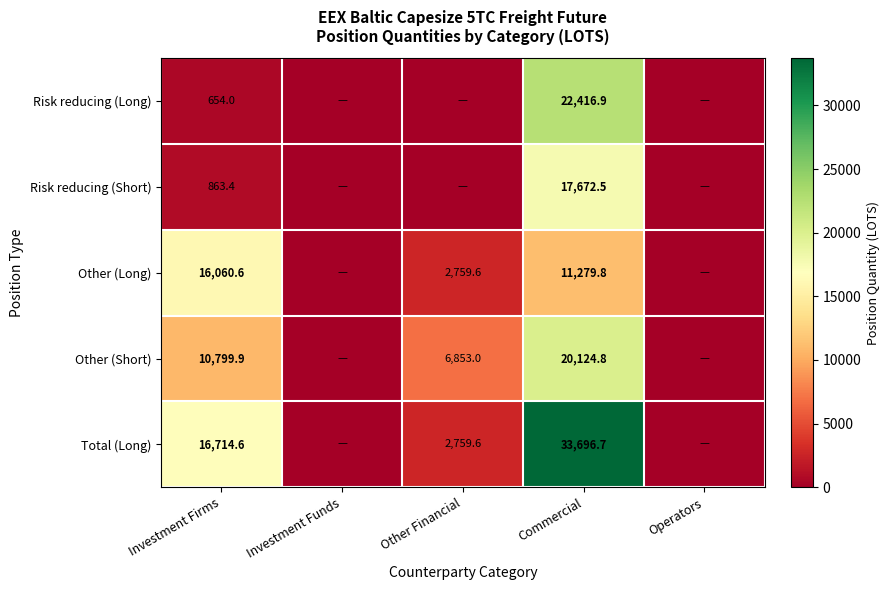

At Investment Firms, list the series in order from largest to smallest.

Total (Long), Other (Long), Other (Short), Risk reducing (Short), Risk reducing (Long)